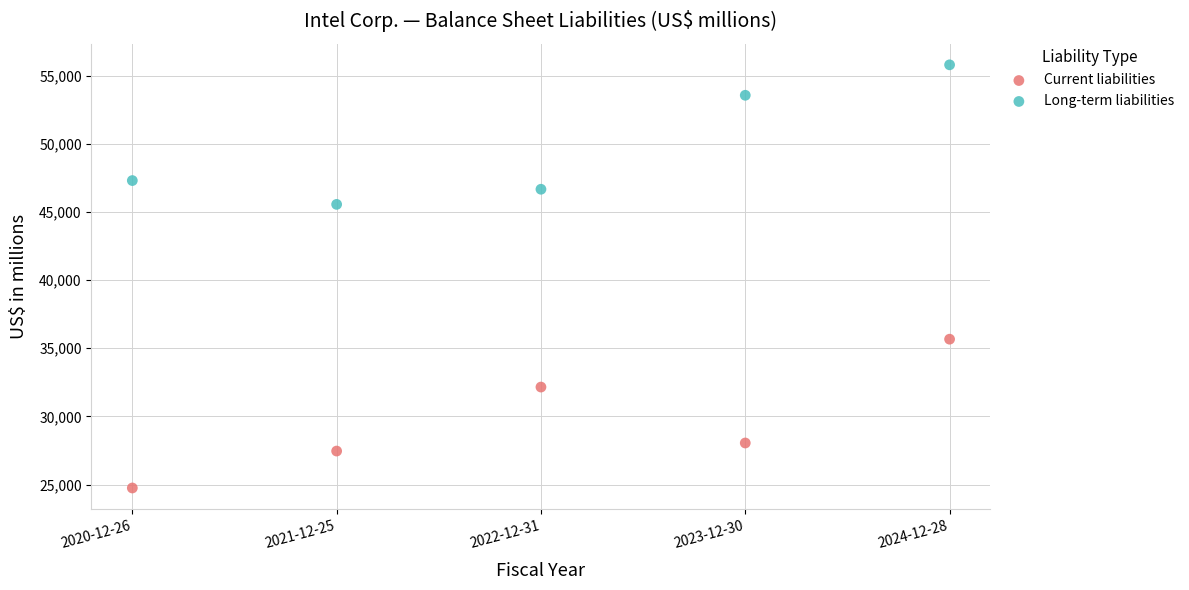

Across all data points, what is the range of X values (max minus min)?

4